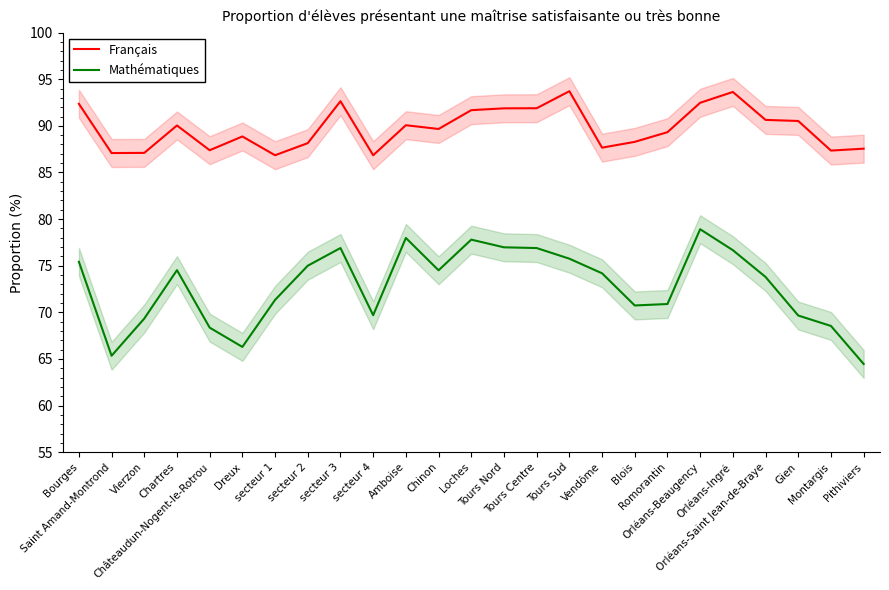

Between Bourges and Pithiviers, which series saw the biggest shift?

Mathématiques